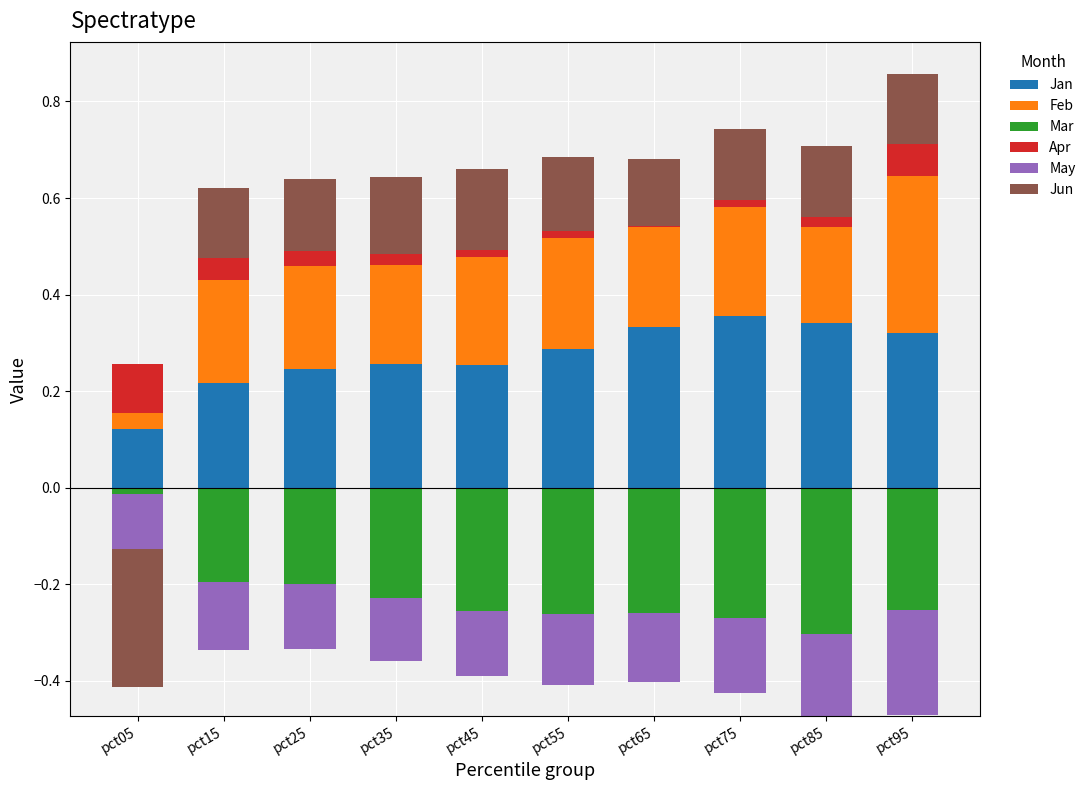

What is the value of the Apr bar at the 10th from the left?

0.1